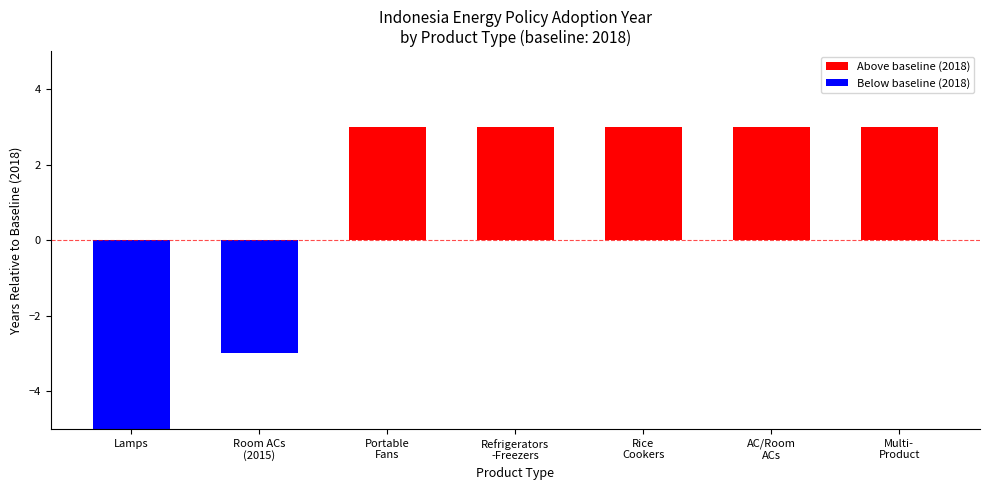

True or false: Below baseline (2018) has a value of -1 at Room ACs
(2015).

False